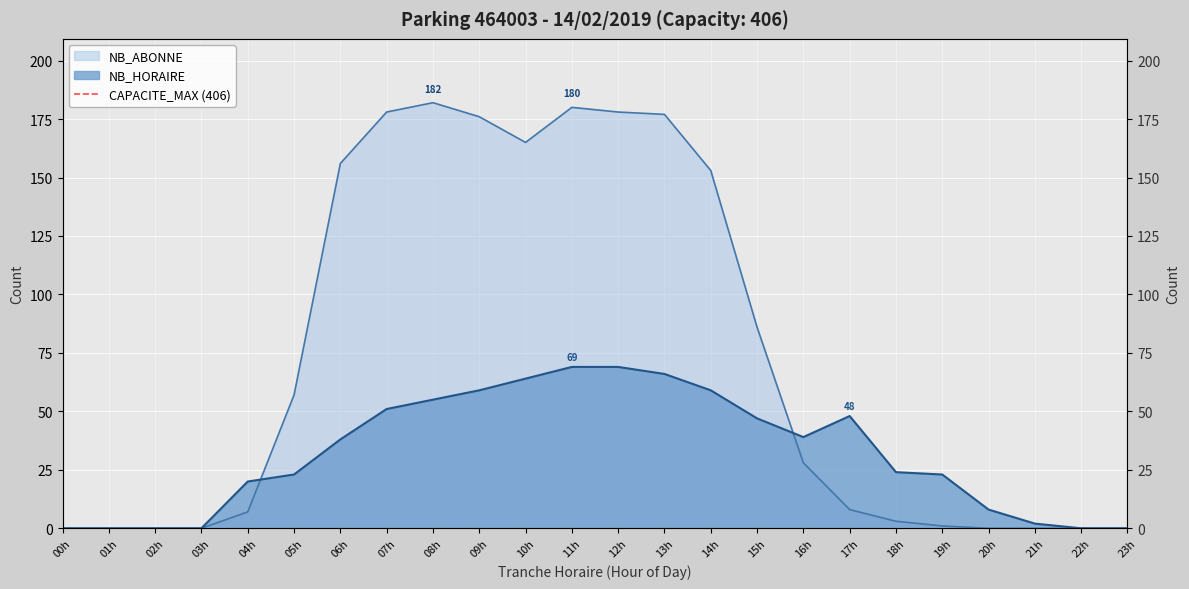

Is the value of NB_HORAIRE at 03h greater than the value of NB_ABONNE at 09h?

No